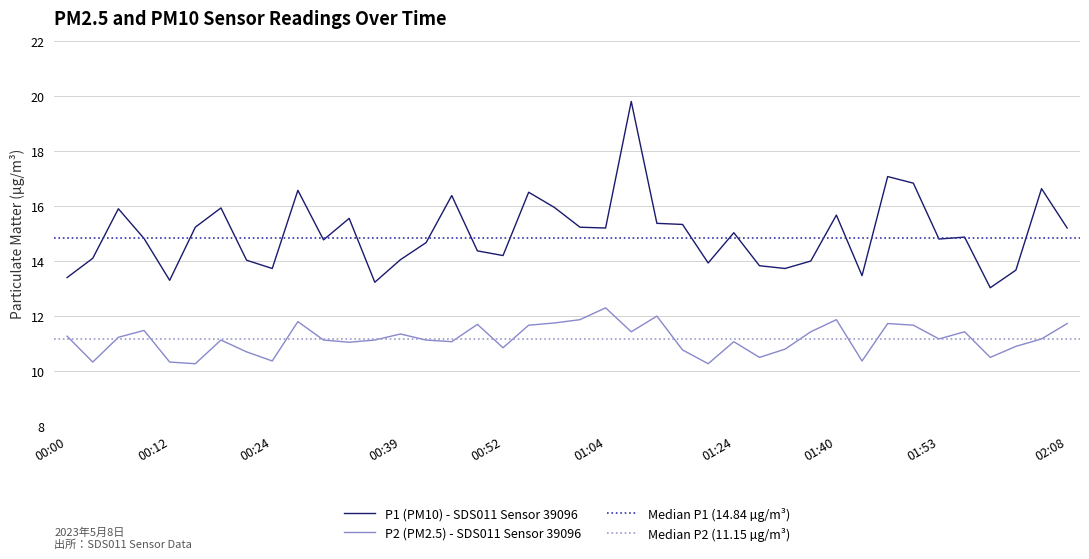

At which label does P1 reach its minimum?

01:59